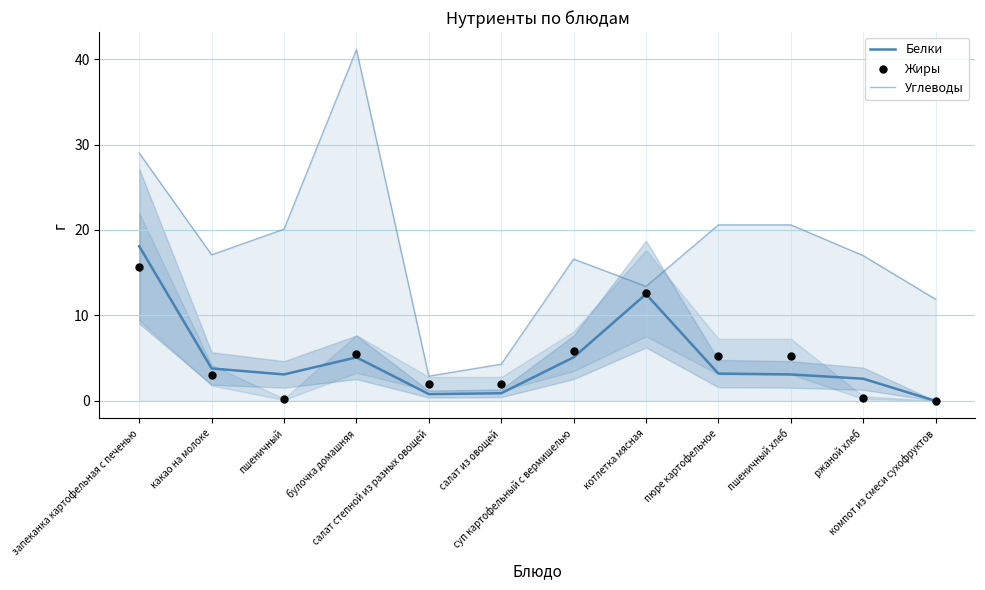

Is the value of Белки at салат из овощей greater than the value of Жиры at салат степной из разных овощей?

No